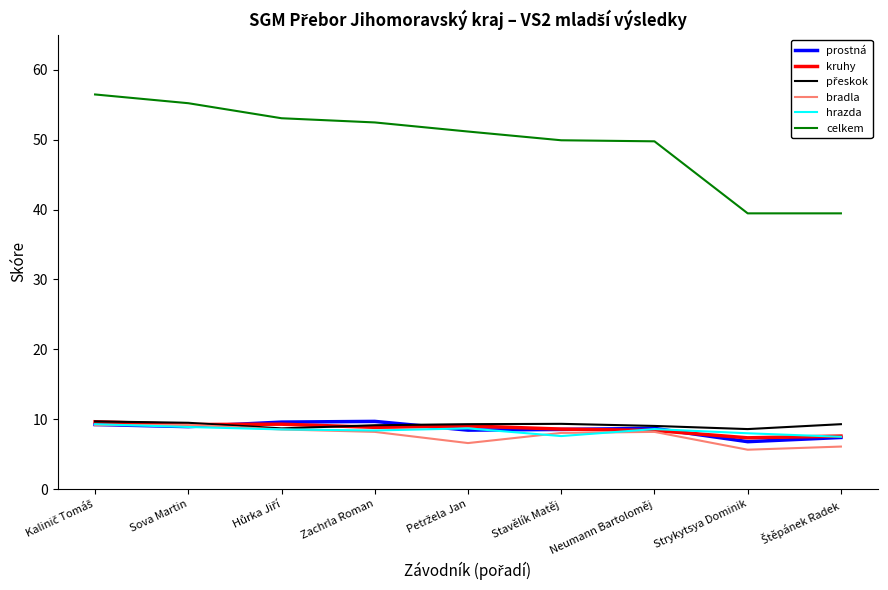

Which series has the largest total across all categories?

celkem